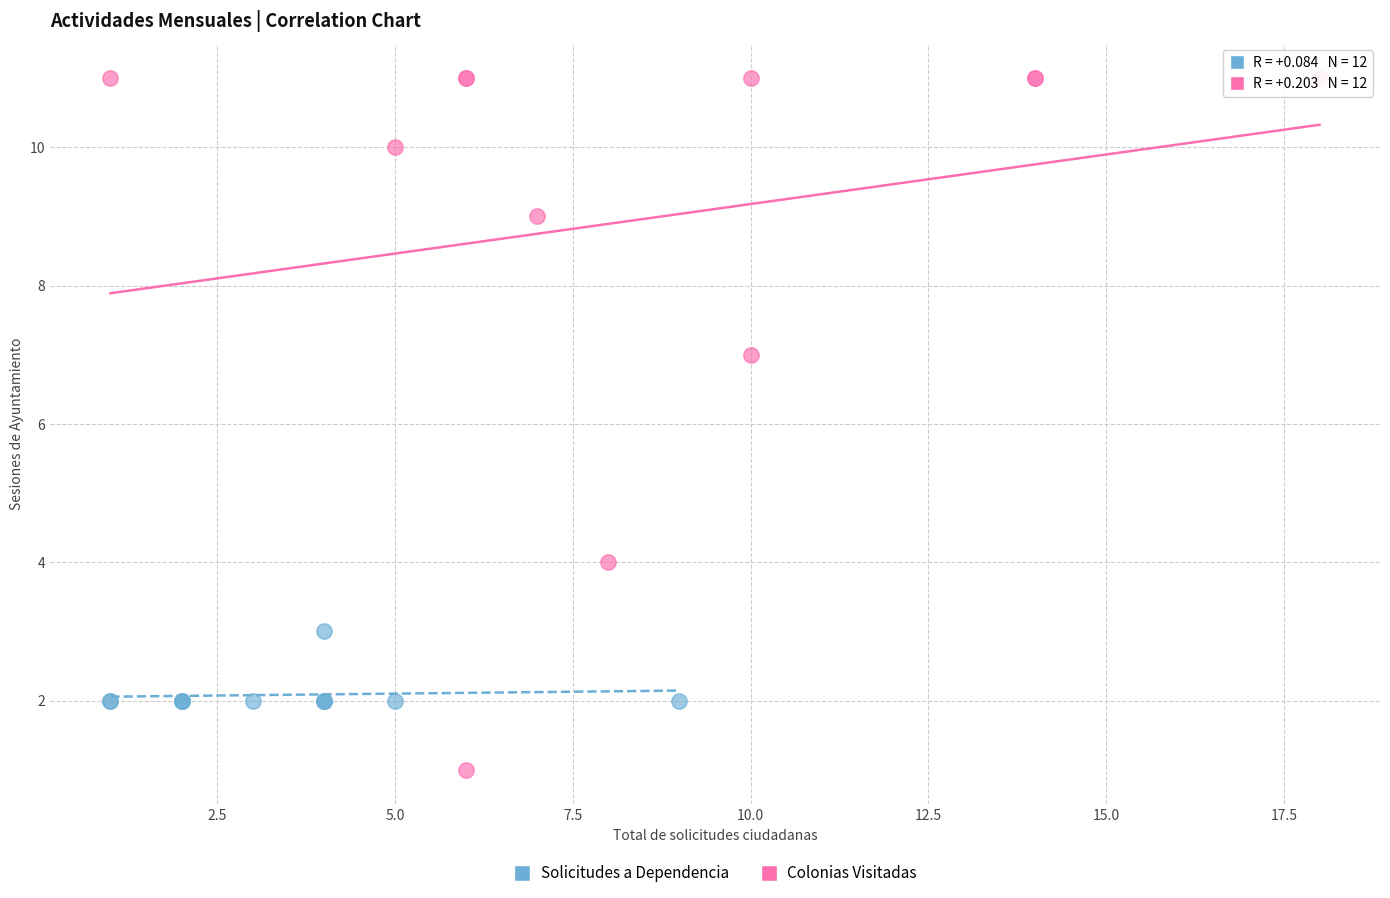

Which series has the widest spread of Y values?

Colonias Visitadas